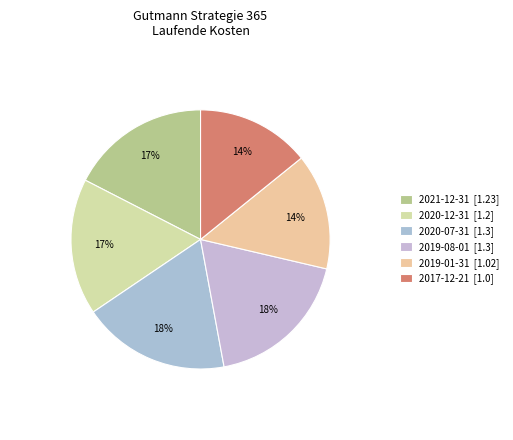

What portion of the pie excludes 2020-07-31?

81.6%